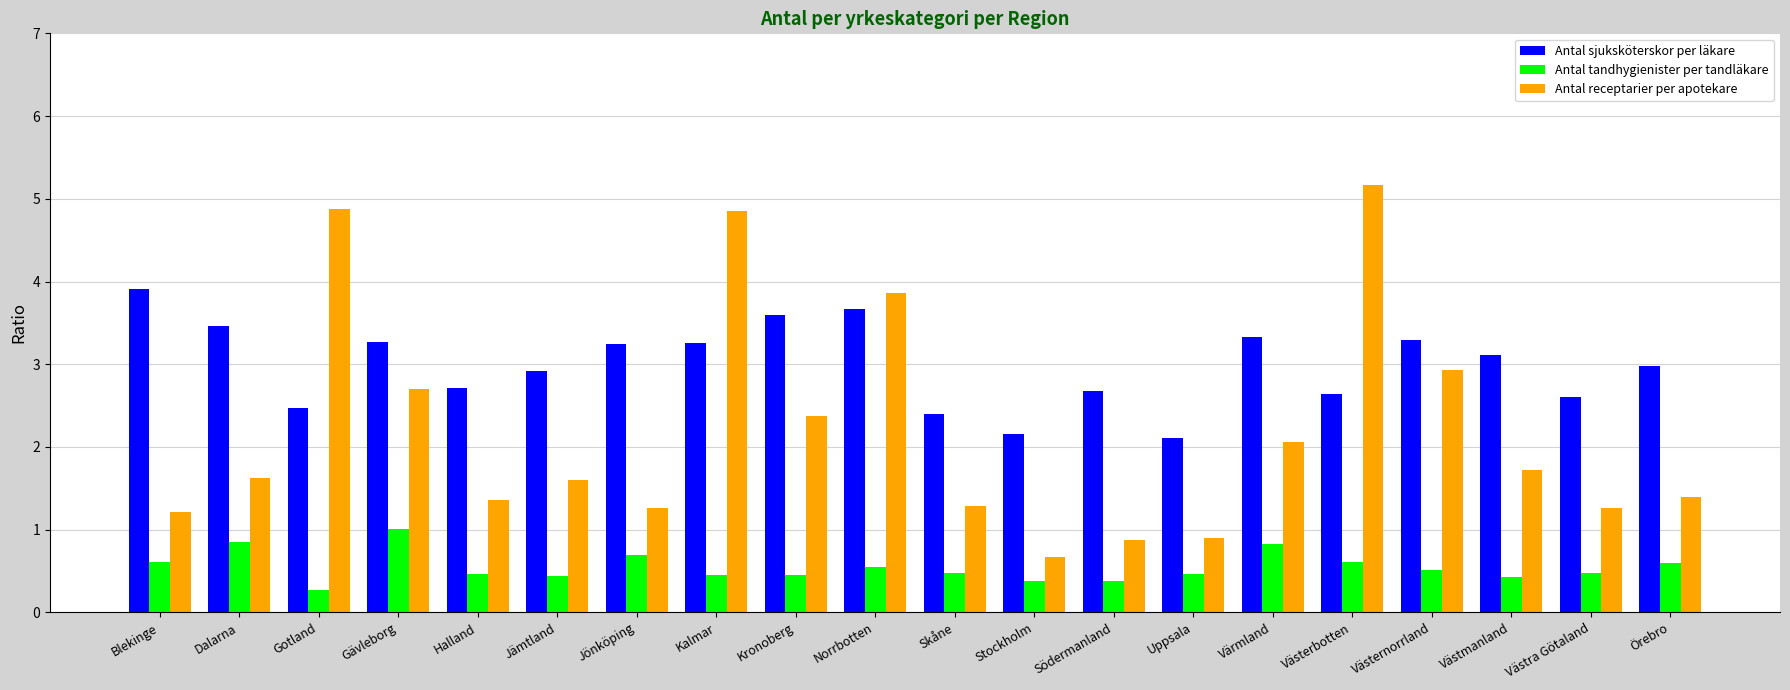

List the series in order of their peak value, highest first.

Antal receptarier per apotekare, Antal sjuksköterskor per läkare, Antal tandhygienister per tandläkare